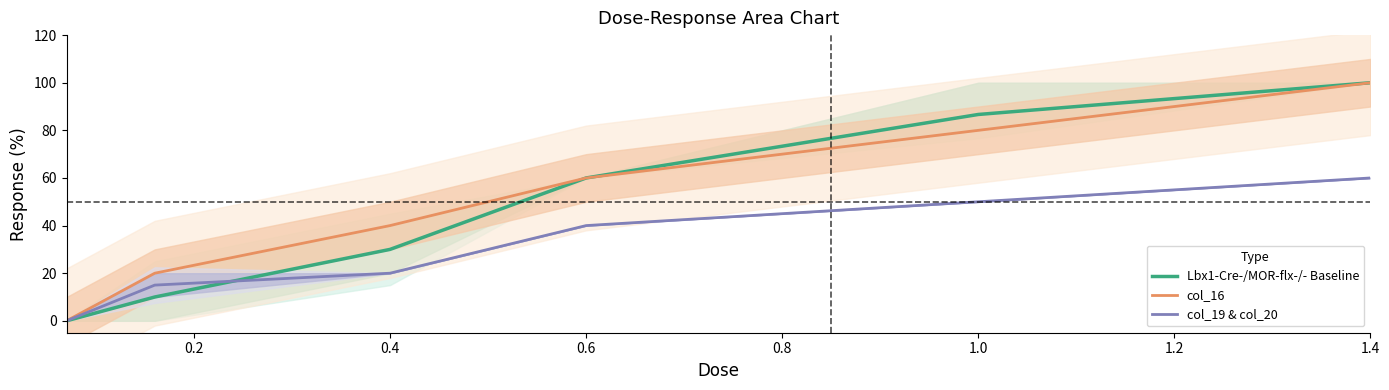

True or false: col_19 & col_20 has more than 1 points higher than both neighbors.

False